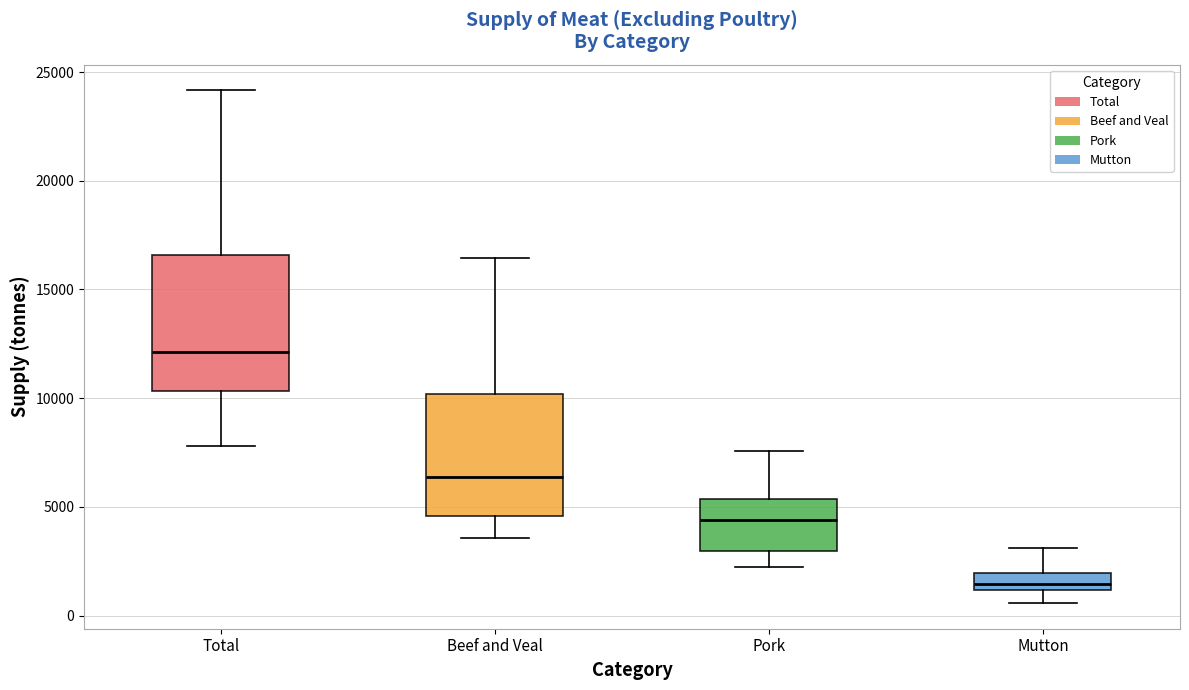

Which box is the tallest, from its lower edge to its upper edge?

Total